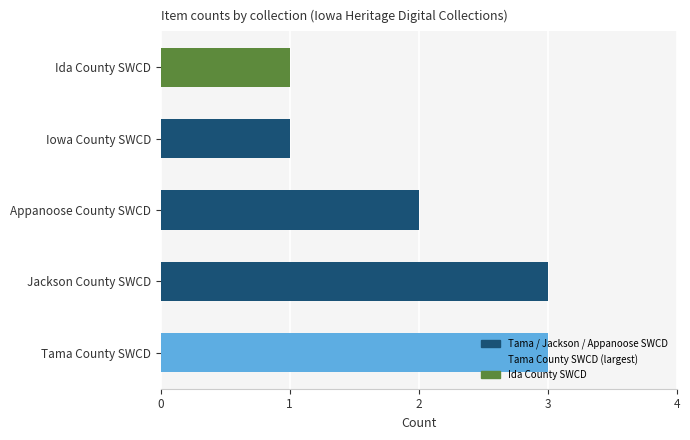

Approximately how many times larger is the value at Iowa County SWCD compared to Jackson County SWCD?

0.3